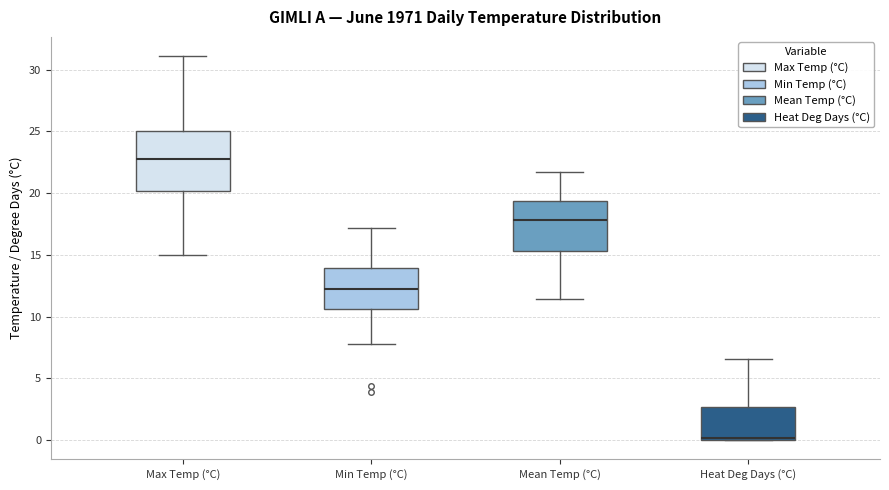

Where is the lower edge of the box for Heat Deg Days (°C) on the y-axis? The values are not printed on the chart, so give them approximately, as read against the axis.

0.0